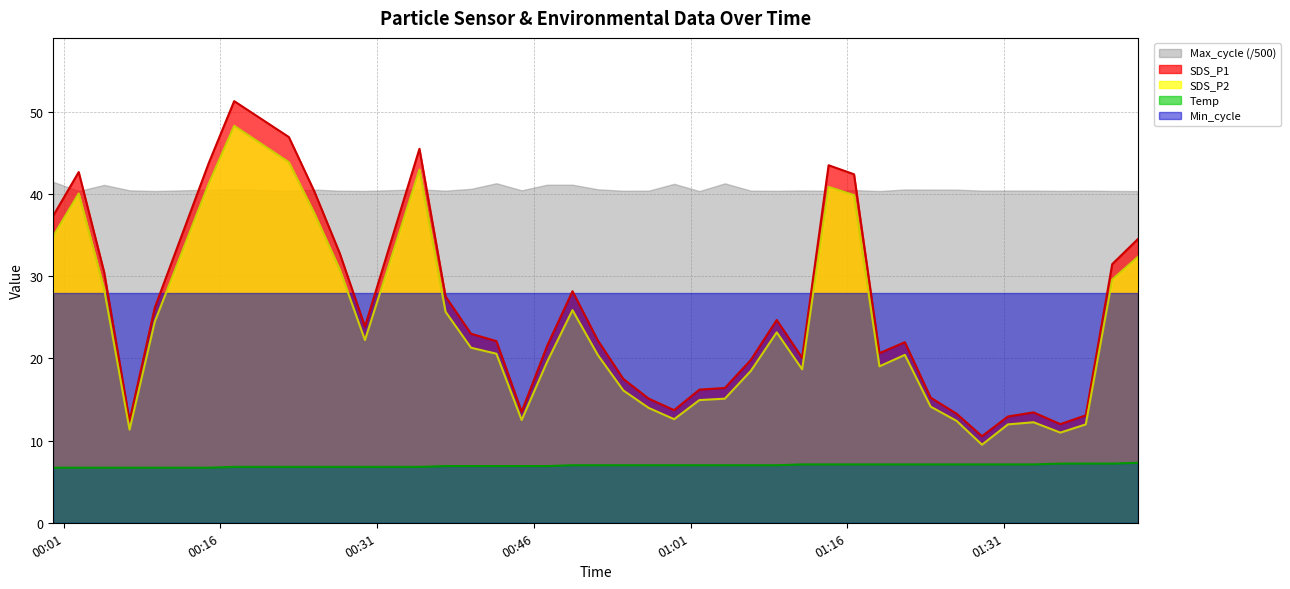

How many data points in SDS_P2 are less than 20?

18